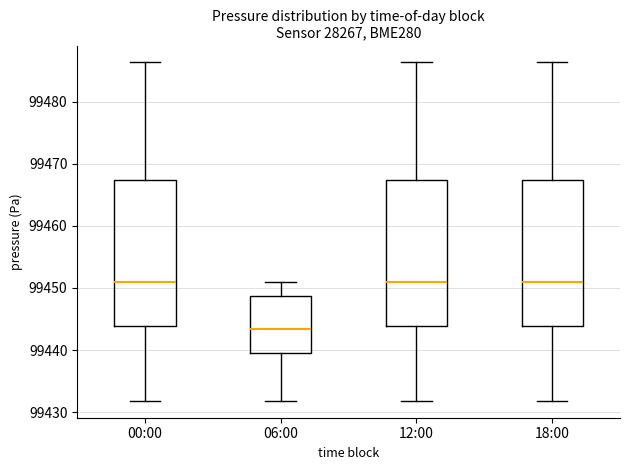

Reading left to right, transcribe this box plot: for each box, give where its median line is, the range the box spans, and where its two whiskers end, as read against the y-axis. The values are not printed on the chart, so give them approximately, as read against the axis.

00:00: median 99451, box 99444 to 99467, whiskers 99432 to 99486
06:00: median 99443, box 99440 to 99449, whiskers 99432 to 99451
12:00: median 99451, box 99444 to 99467, whiskers 99432 to 99486
18:00: median 99451, box 99444 to 99467, whiskers 99432 to 99486